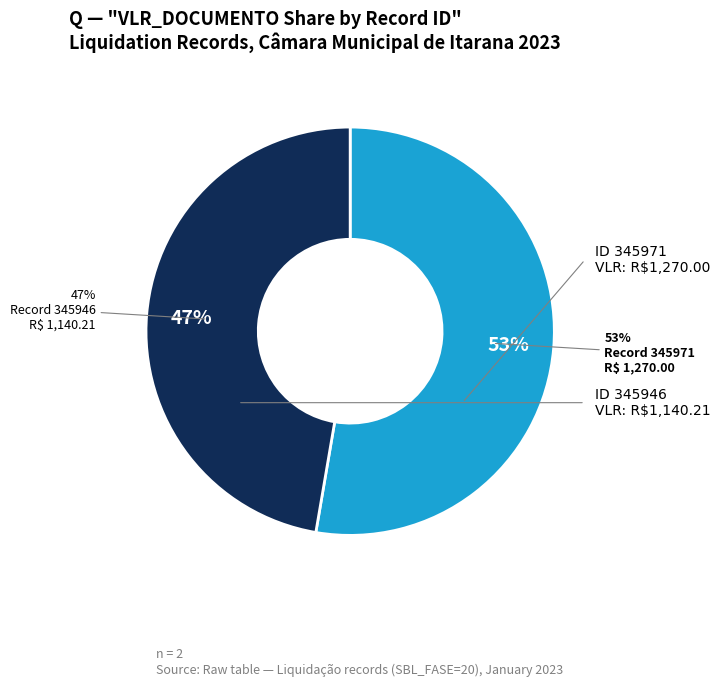

To the nearest percent, what is the combined percentage of 345946 and 345971?

100%